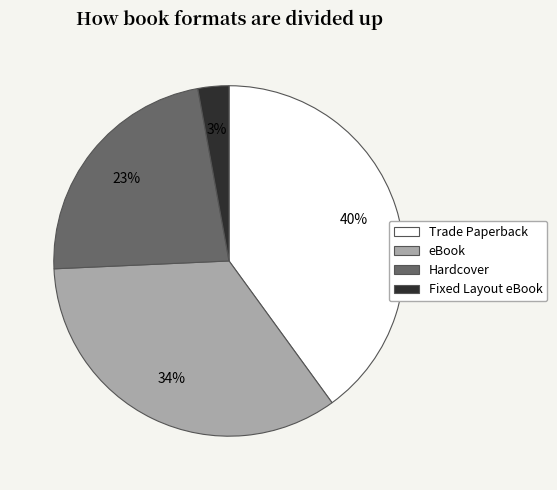

How many slices are in this pie chart?

4